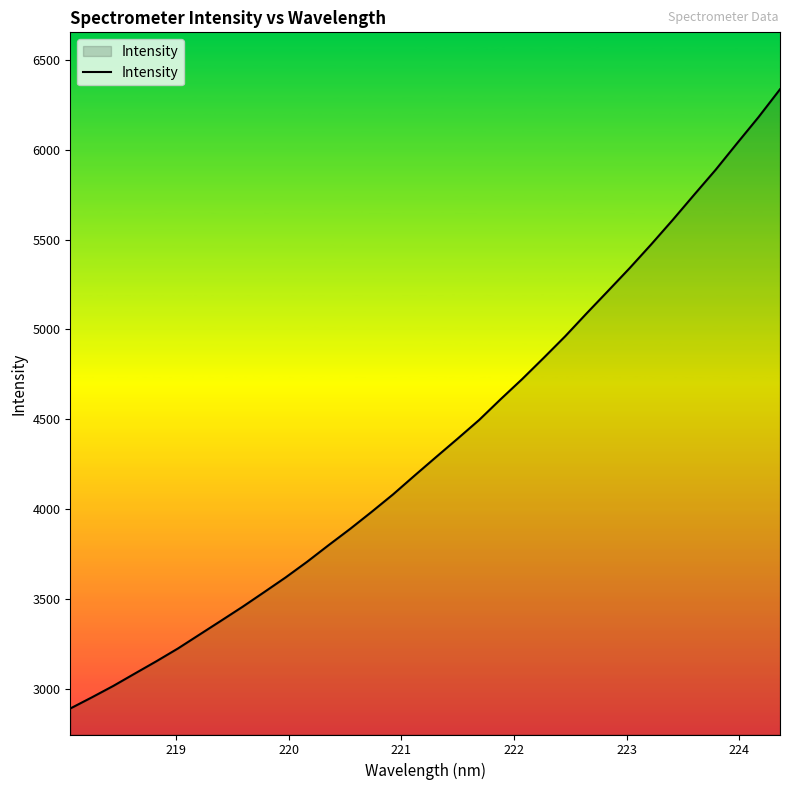

What is the maximum value shown in the chart?

6336.0